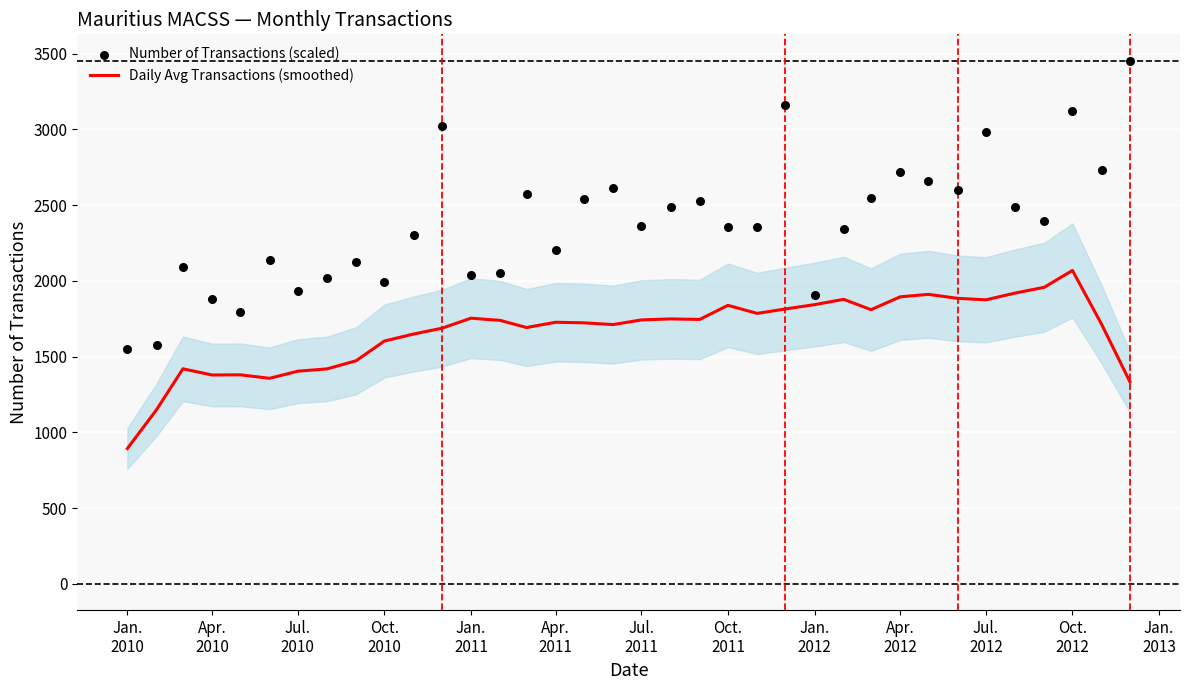

Is the value of Number of Transactions (scaled) at 19 greater than the value of Daily Avg Transactions (smoothed) at 29?

Yes